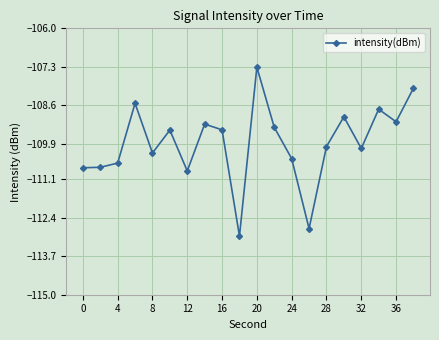

What is the difference between the maximum and minimum values?

5.7